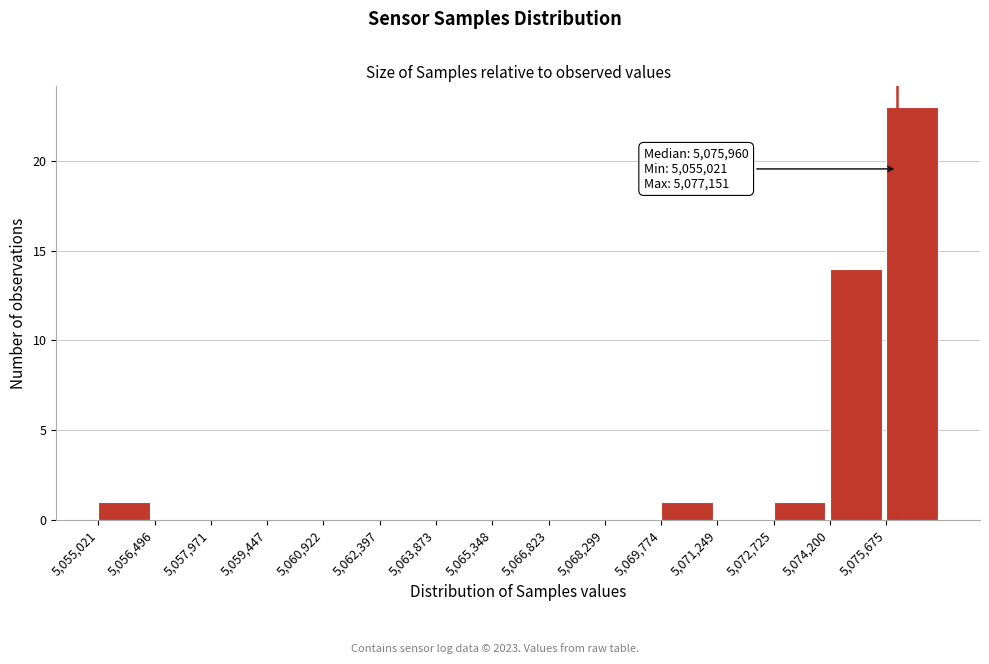

Over which range of the x-axis is the bar tallest?

5075600 to 5077200